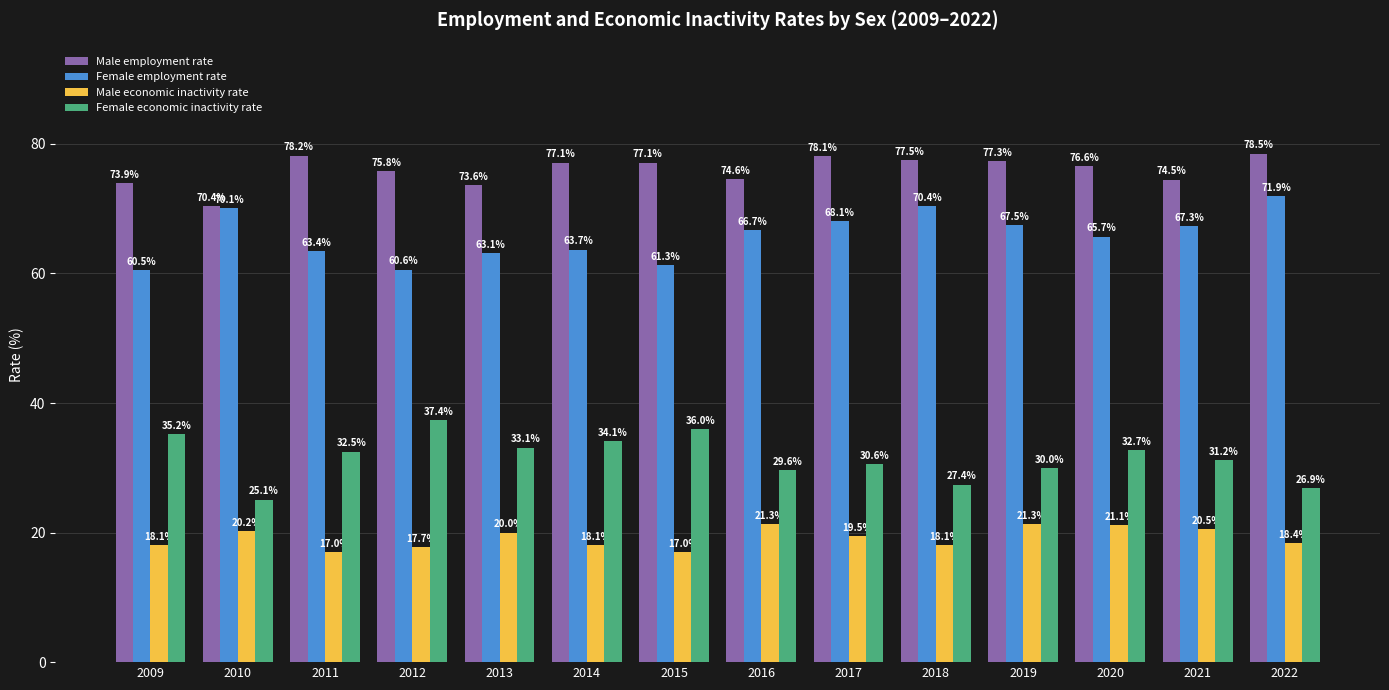

How many values in the Male employment rate series are below 77?

7